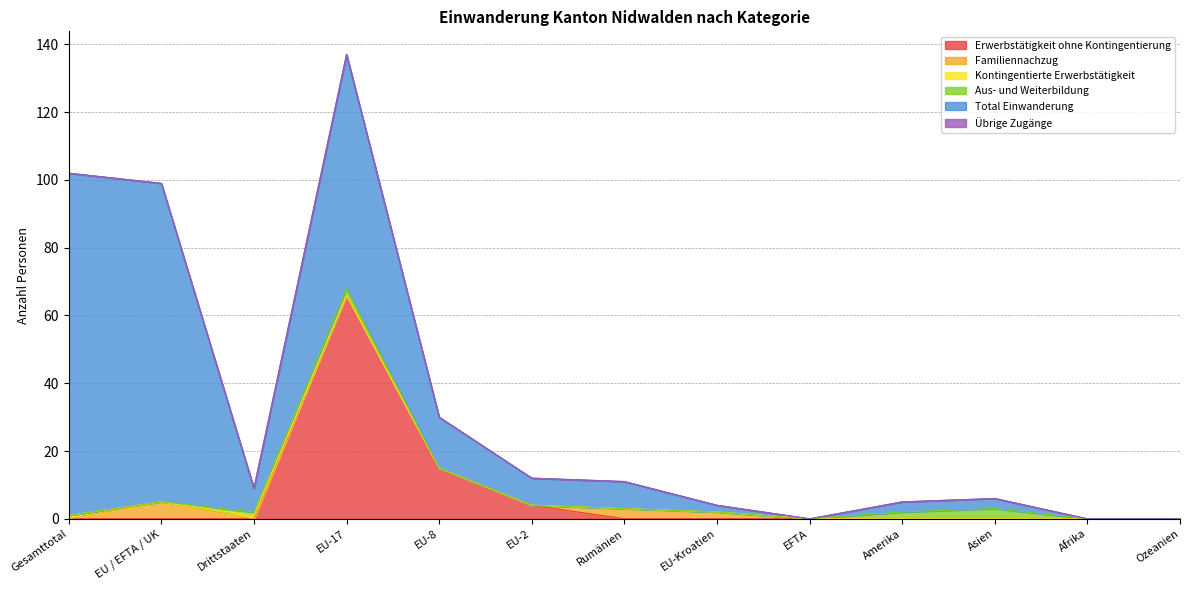

True or false: Übrige Zugänge and Kontingentierte Erwerbstätigkeit cross at least once.

False